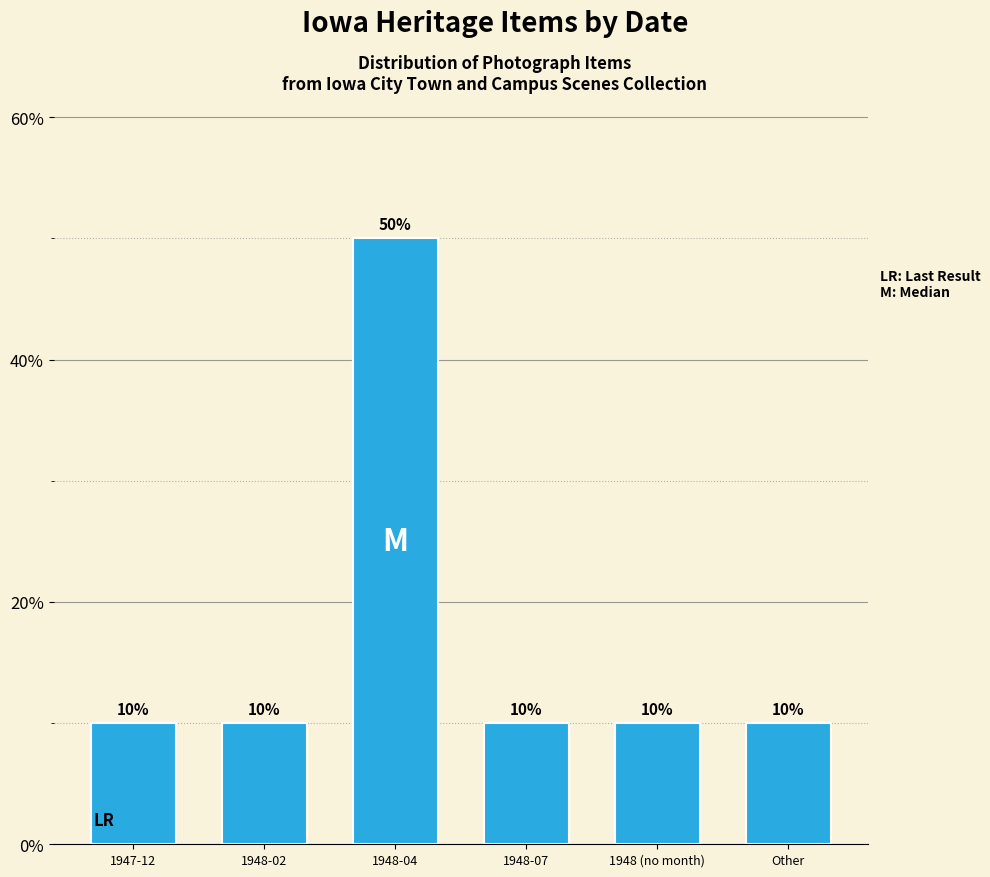

The value at Other is 6. True or false?

False